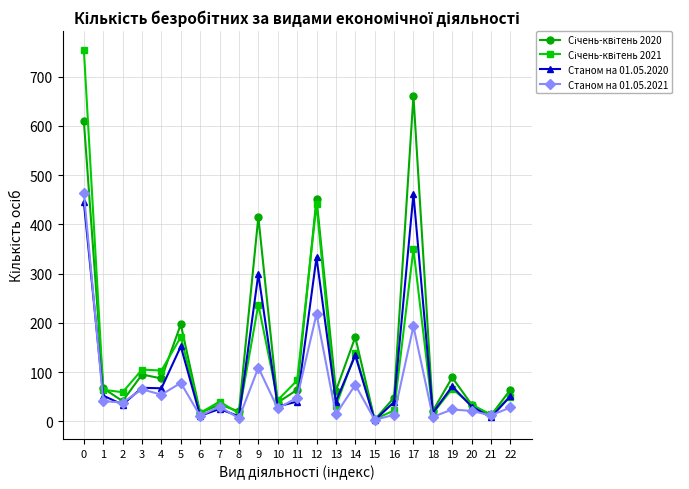

Is it true that Станом на 01.05.2021 equals 464 at 0?

True